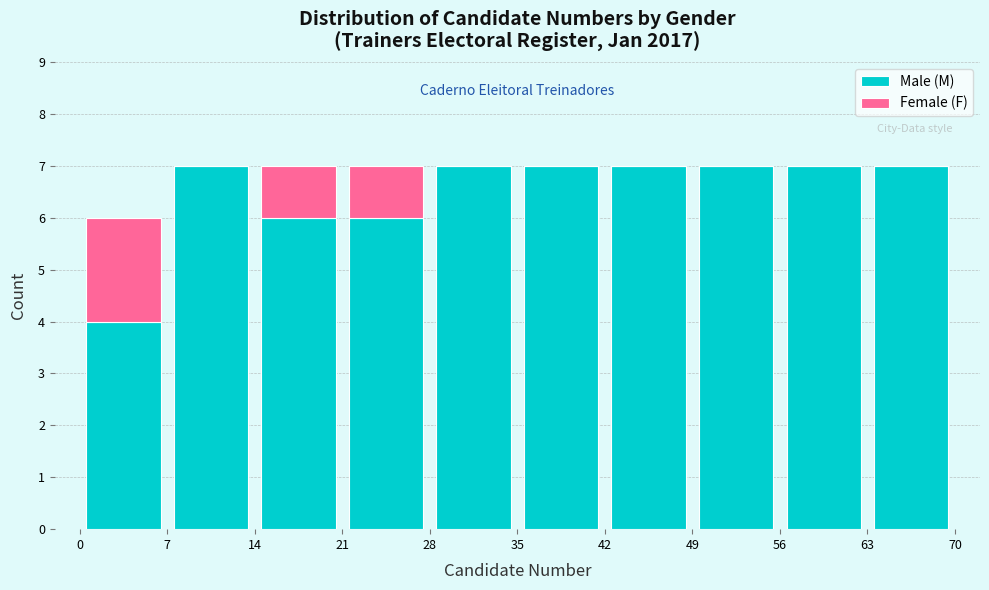

Reading left to right, transcribe this chart: for each stacked bar, give the range it covers on the x-axis and its total height. The values are not printed on the chart, so give them approximately, as read against the axis.

0 to 7: 6
7 to 14: 7
14 to 21: 7
21 to 28: 7
28 to 35: 7
35 to 42: 7
42 to 49: 7
49 to 56: 7
56 to 63: 7
63 to 70: 7